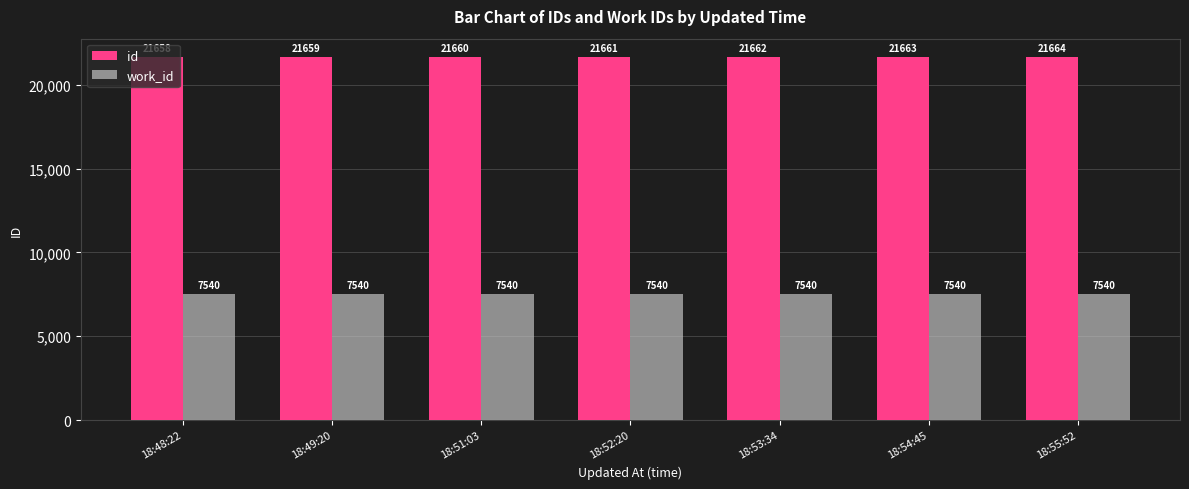

Which series changed the most between 18:51:03 and 18:54:45?

id